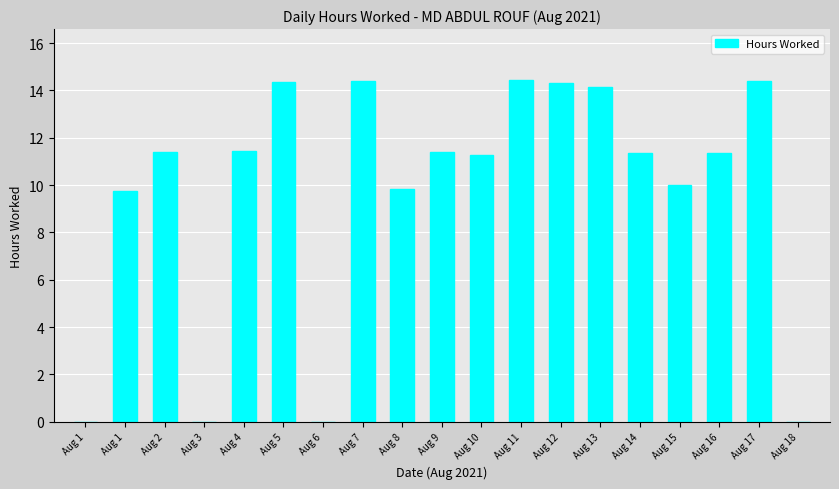

List the labels in order of value, smallest first.

Aug 1, Aug 3, Aug 6, Aug 18, Aug 1, Aug 8, Aug 15, Aug 10, Aug 16, Aug 14, Aug 2, Aug 9, Aug 4, Aug 13, Aug 12, Aug 5, Aug 17, Aug 7, Aug 11